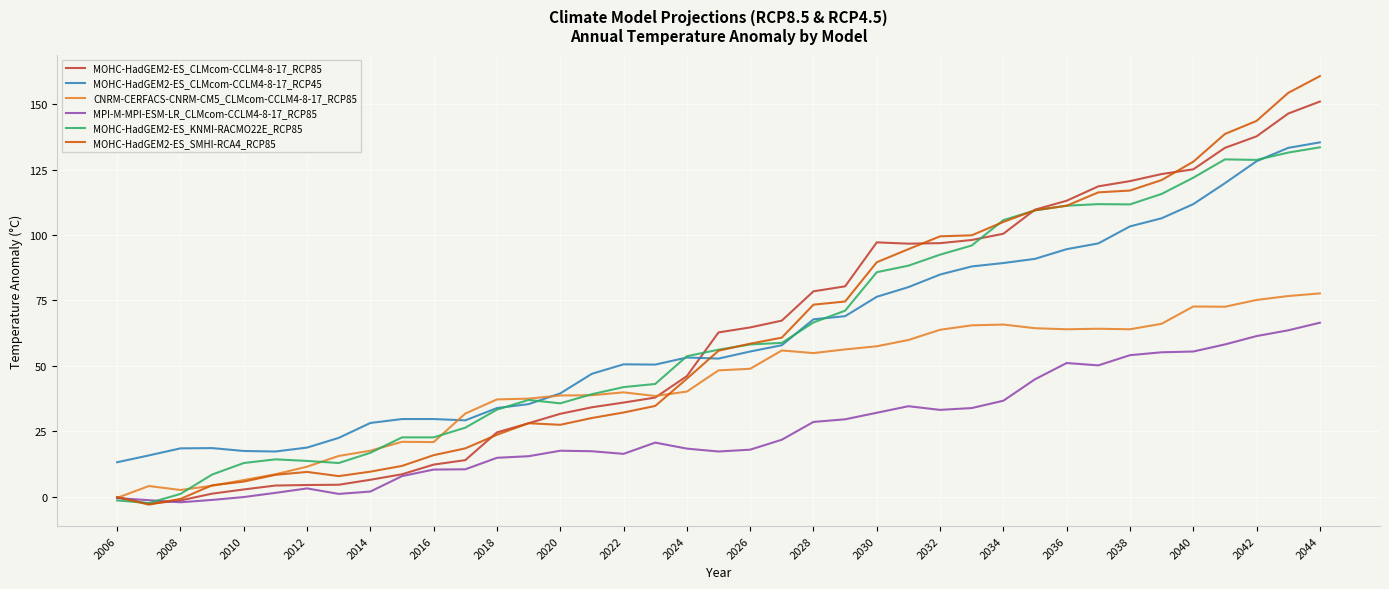

Which series has the widest spread of values?

MOHC-HadGEM2-ES_SMHI-RCA4_RCP85